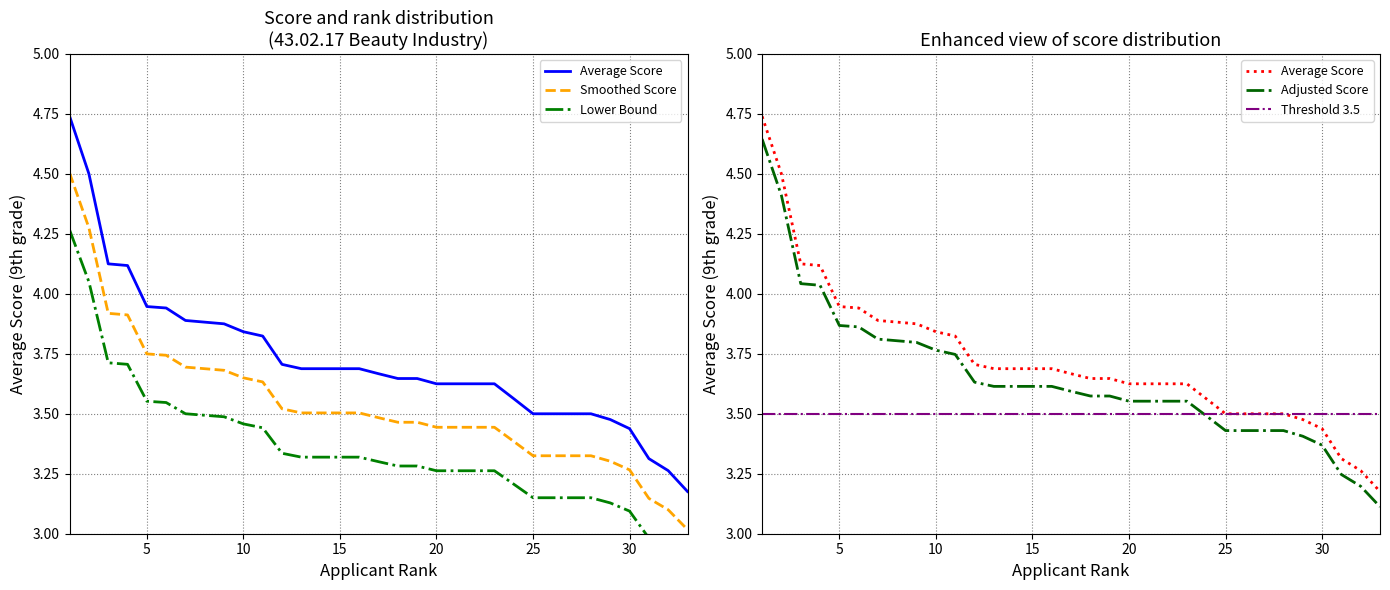

Reading right to left, extract all data points from this chart.

Average Score: 3.2	3.3	3.3	3.4	3.5	3.5	3.5	3.5	3.5	3.6	3.6	3.6	3.6	3.6	3.6	3.6	3.7	3.7	3.7	3.7	3.7	3.7	3.8	3.8	3.9	3.9	3.9	3.9	3.9	4.1	4.1	4.5	4.7
Smoothed Score: 3.0	3.1	3.1	3.3	3.3	3.3	3.3	3.3	3.3	3.4	3.4	3.4	3.4	3.4	3.5	3.5	3.5	3.5	3.5	3.5	3.5	3.5	3.6	3.6	3.7	3.7	3.7	3.7	3.7	3.9	3.9	4.3	4.5
Lower Bound: 2.9	2.9	3.0	3.1	3.1	3.1	3.1	3.1	3.1	3.2	3.3	3.3	3.3	3.3	3.3	3.3	3.3	3.3	3.3	3.3	3.3	3.3	3.4	3.5	3.5	3.5	3.5	3.5	3.6	3.7	3.7	4.0	4.3
Adjusted Score: 3.1	3.2	3.2	3.4	3.4	3.4	3.4	3.4	3.4	3.5	3.6	3.6	3.6	3.6	3.6	3.6	3.6	3.6	3.6	3.6	3.6	3.6	3.7	3.8	3.8	3.8	3.8	3.9	3.9	4.0	4.0	4.4	4.6
Threshold 3.5: 3.5	3.5	3.5	3.5	3.5	3.5	3.5	3.5	3.5	3.5	3.5	3.5	3.5	3.5	3.5	3.5	3.5	3.5	3.5	3.5	3.5	3.5	3.5	3.5	3.5	3.5	3.5	3.5	3.5	3.5	3.5	3.5	3.5